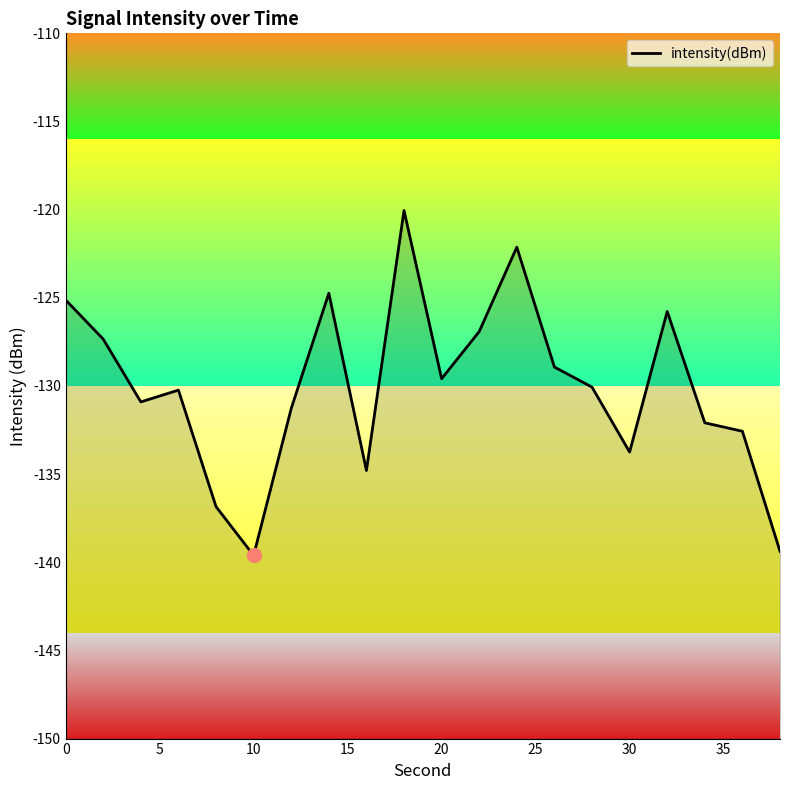

What is the sum of all values?

-2602.1